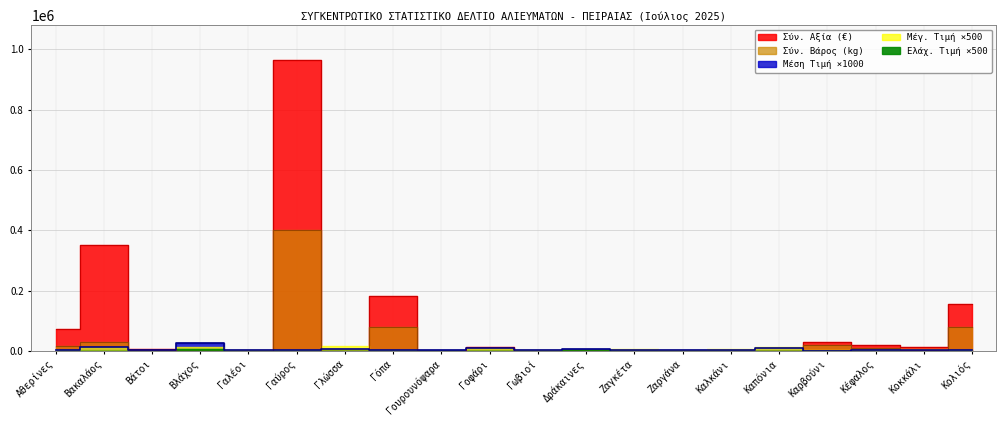

Count the number of categories in the chart.

20